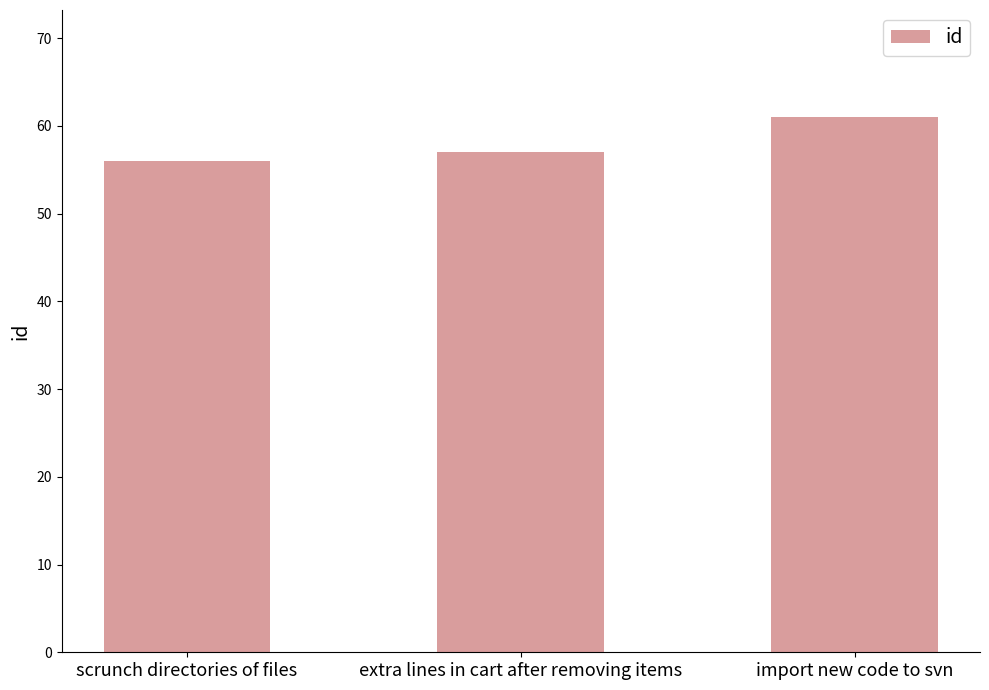

Is it true that the value at scrunch directories of files is 75?

False